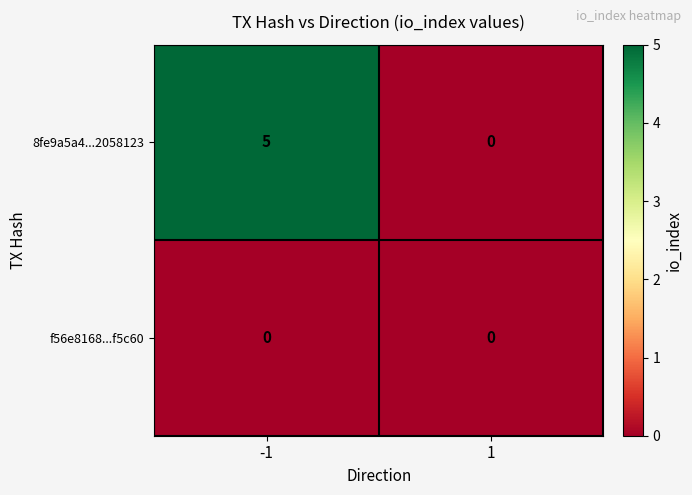

Reading left to right, list all the values displayed in this chart.

8fe9a5a4...2058123: 5	0
f56e8168...f5c60: 0	0